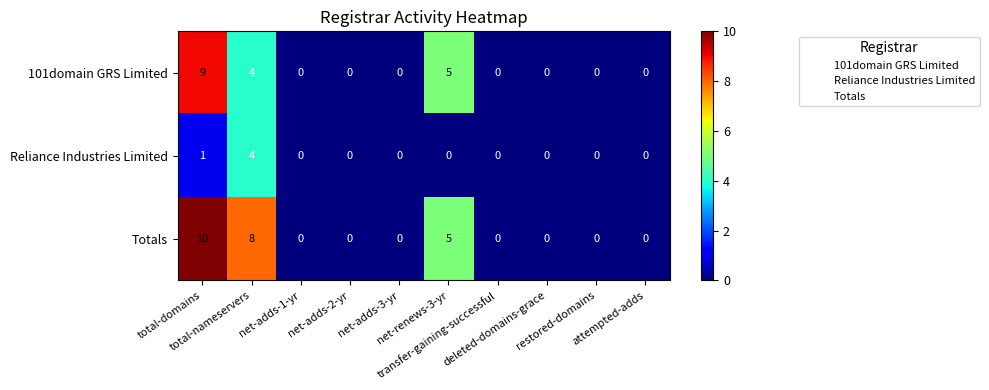

List the series in order of their peak value, lowest first.

Reliance Industries Limited, 101domain GRS Limited, Totals